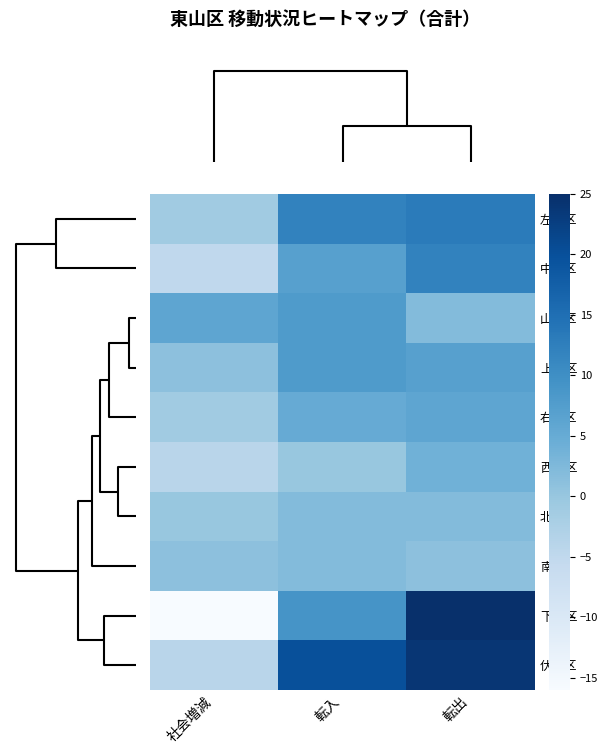

Reading right to left, what are all the values shown in this chart?

左京区: 転出=13	転入=12	社会増減=-1
中京区: 転出=12	転入=7	社会増減=-5
山科区: 転出=2	転入=8	社会増減=6
上京区: 転出=7	転入=8	社会増減=1
右京区: 転出=6	転入=5	社会増減=-1
西京区: 転出=4	転入=0	社会増減=-4
北区: 転出=2	転入=2	社会増減=0
南区: 転出=1	転入=2	社会増減=1
下京区: 転出=25	転入=9	社会増減=-16
伏見区: 転出=24	転入=20	社会増減=-4